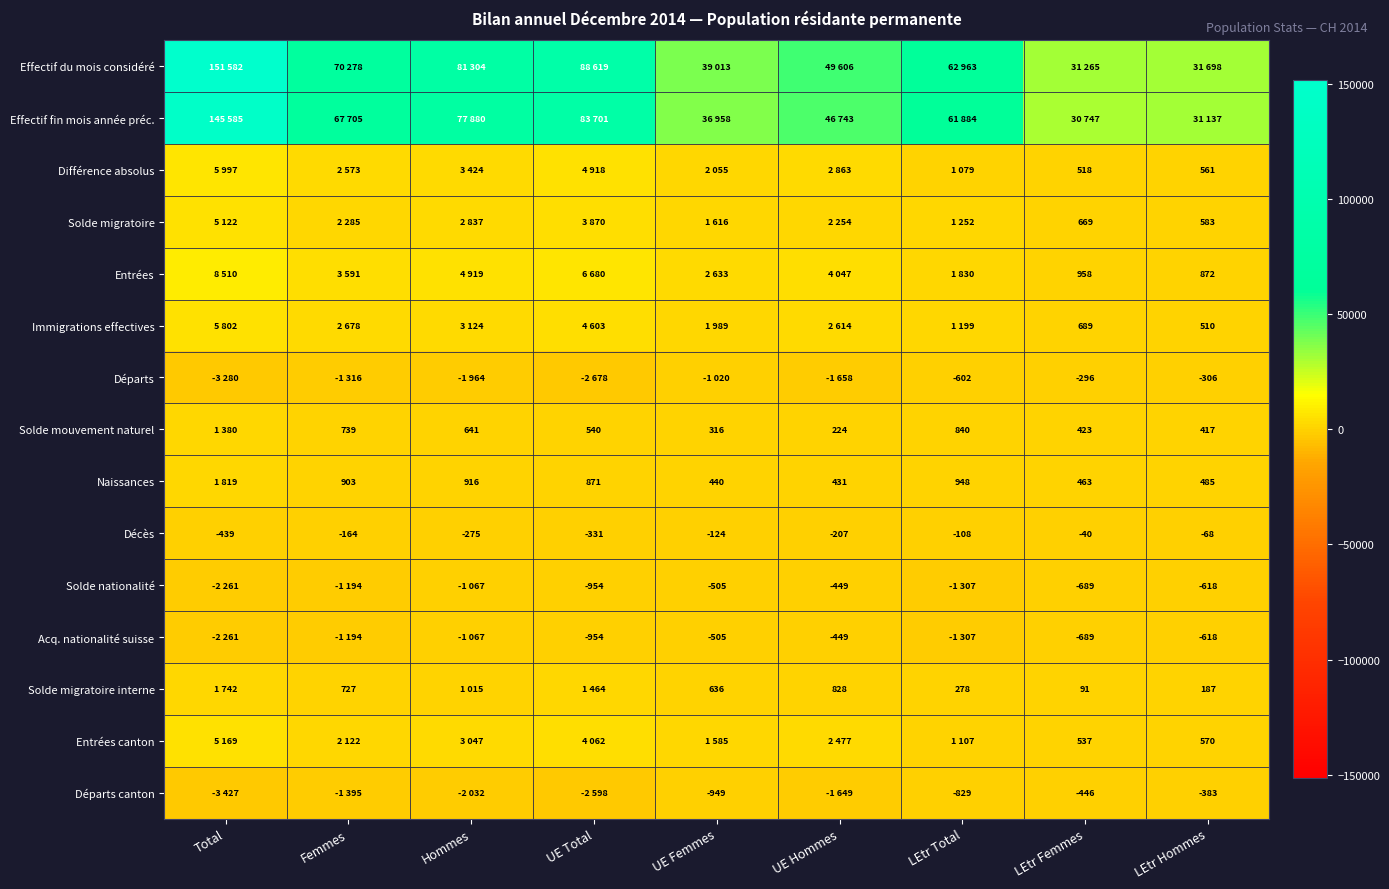

The Solde migratoire series shows 583 at LEtr Hommes. True or false?

True